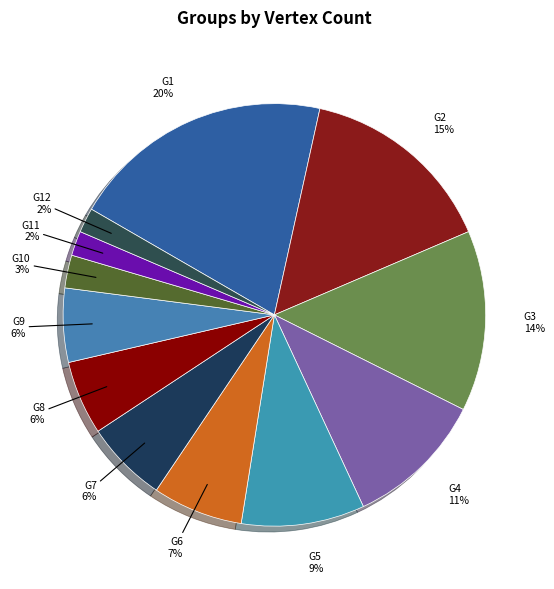

Count the number of slices in the pie.

12